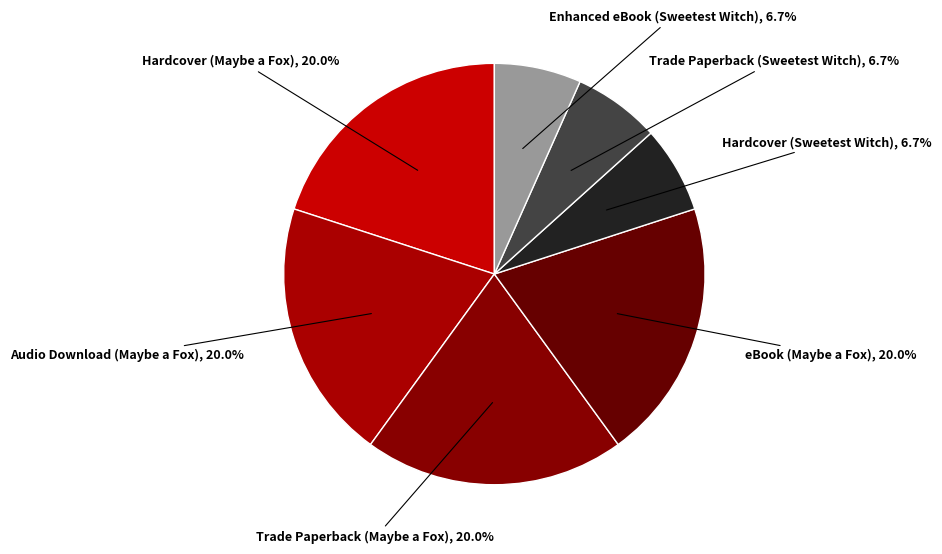

Does Enhanced eBook (Sweetest Witch) represent more than half of the total?

No